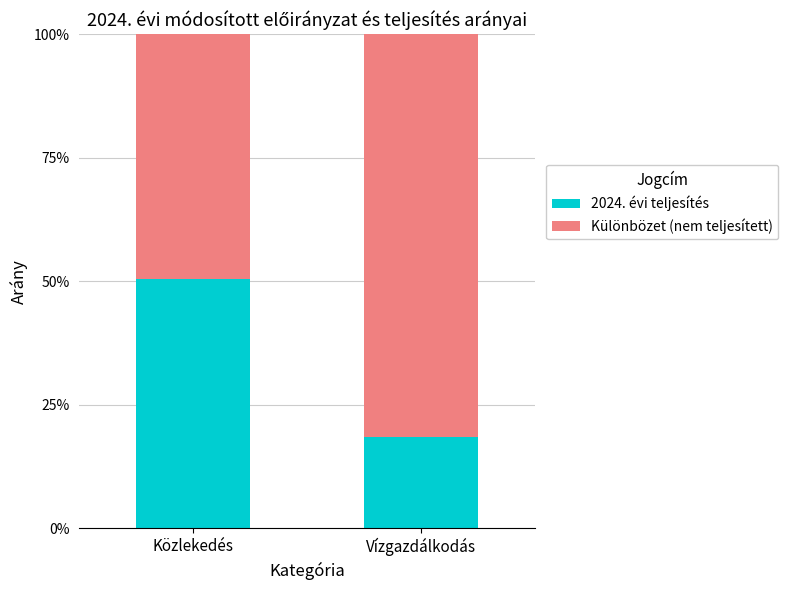

What are all the series names shown in the legend?

2024. évi teljesítés, Különbözet (nem teljesített)